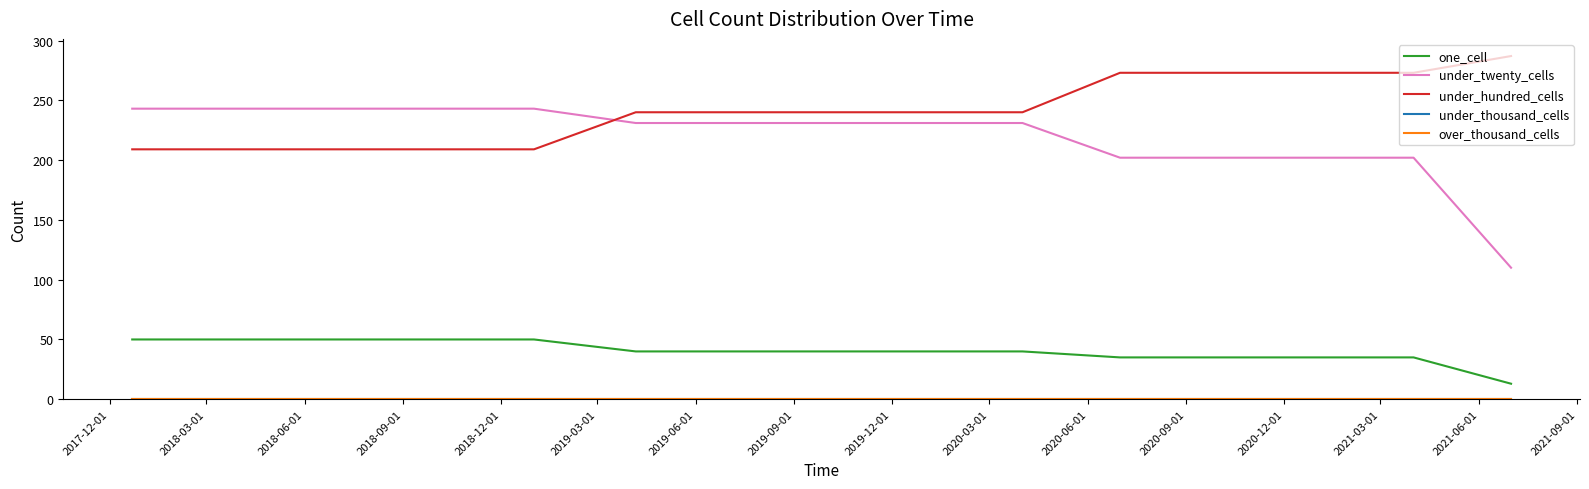

What is the minimum value for under_twenty_cells?

110